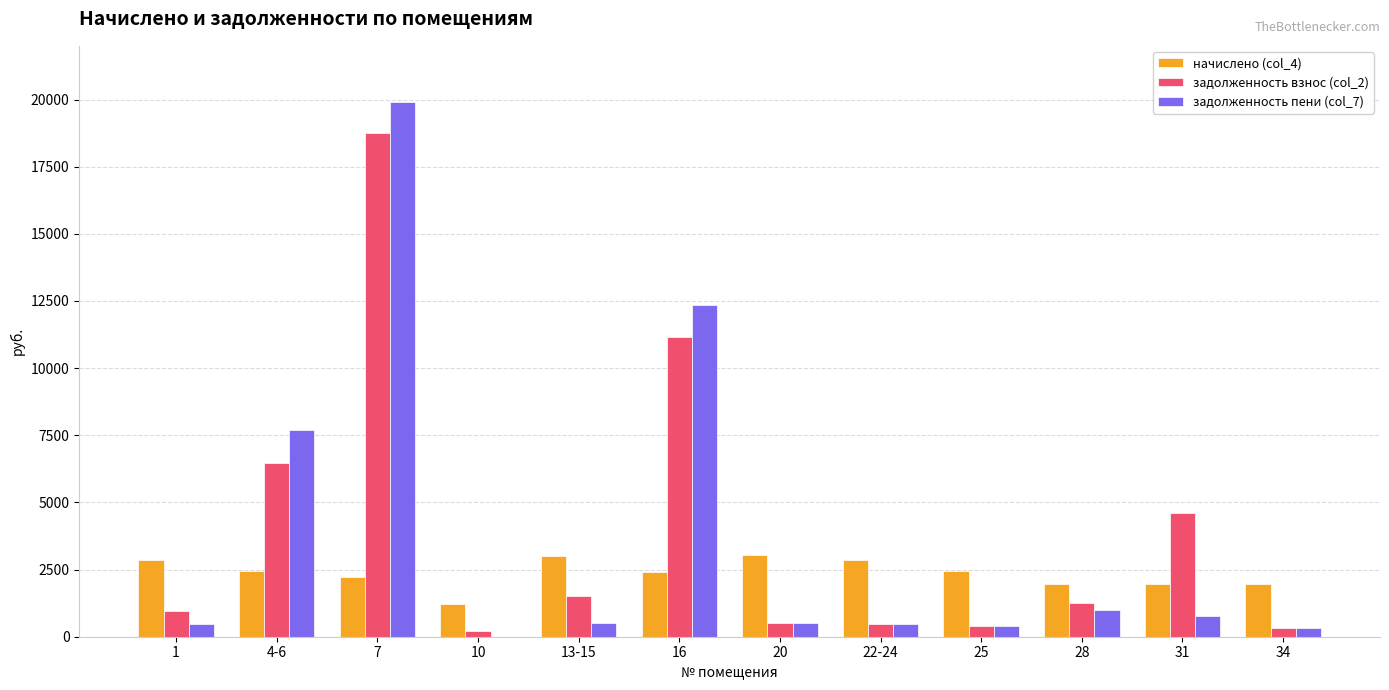

What is the greatest value displayed?

19891.9